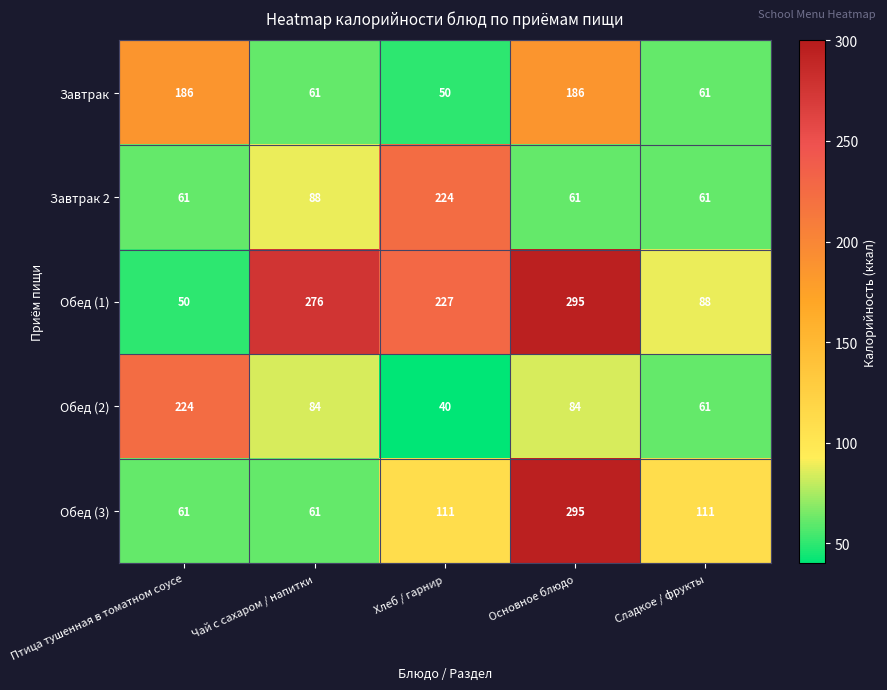

Reading left to right, transcribe all the data shown in this chart.

Завтрак: 186	61	50	186	61
Завтрак 2: 61	88	224	61	61
Обед (1): 50	276	227	295	88
Обед (2): 224	84	40	84	61
Обед (3): 61	61	111	295	111